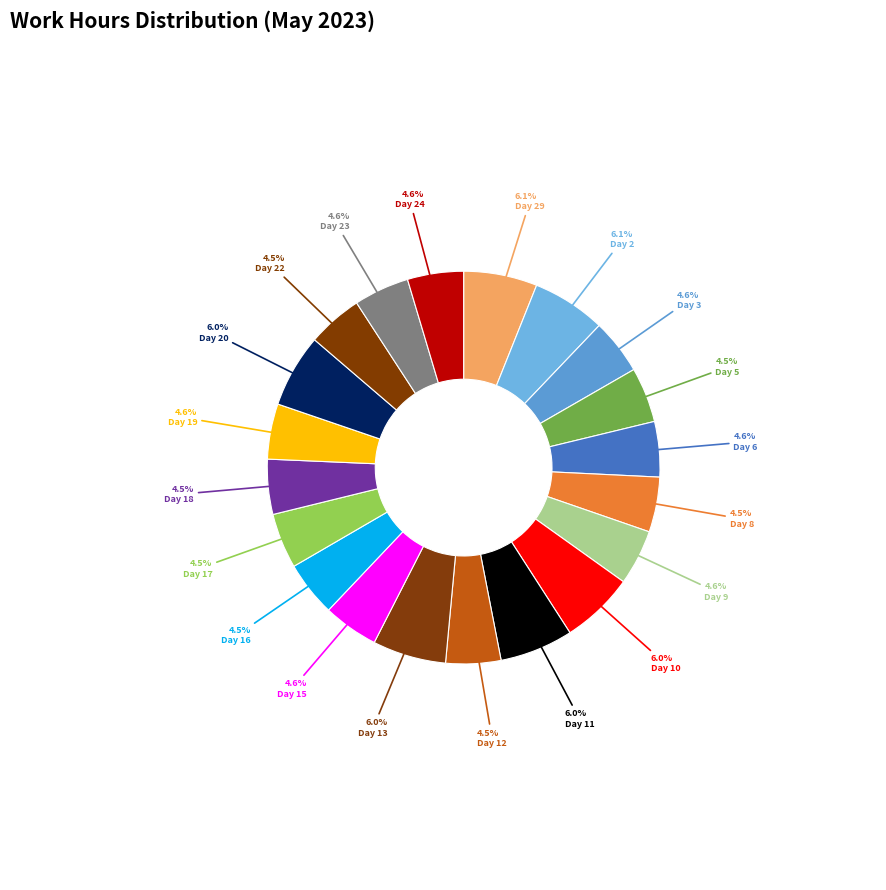

What percentage do Day 12 and Day 3 together represent?

9.1%